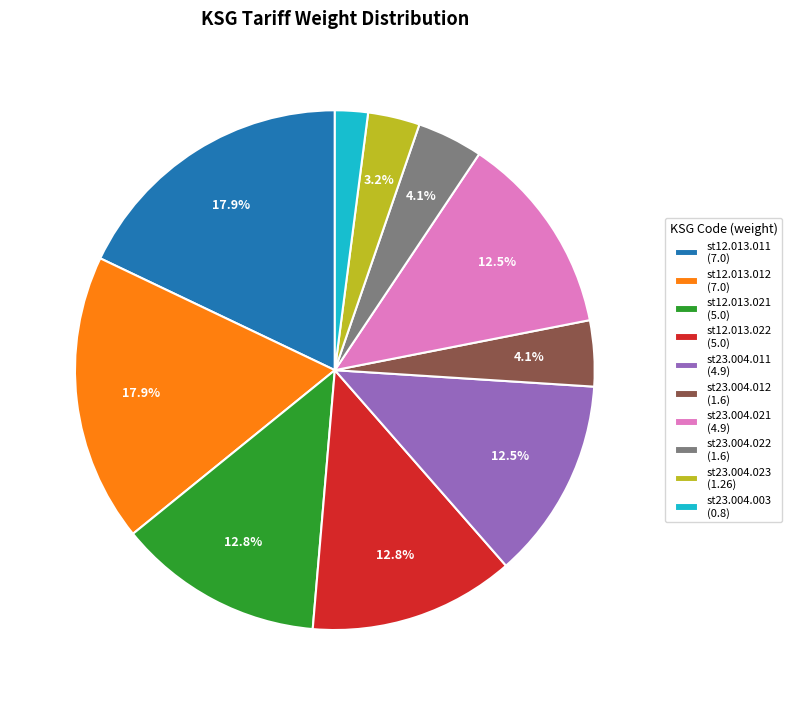

What is the ratio of the value at st12.013.022 to the value at st23.004.022?

3.1